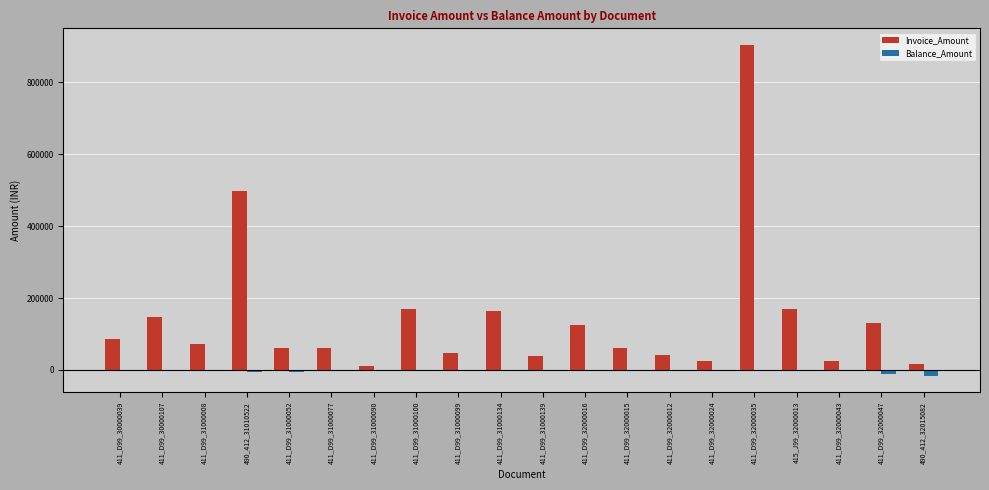

What is the sum of all Invoice_Amount values?

2848913